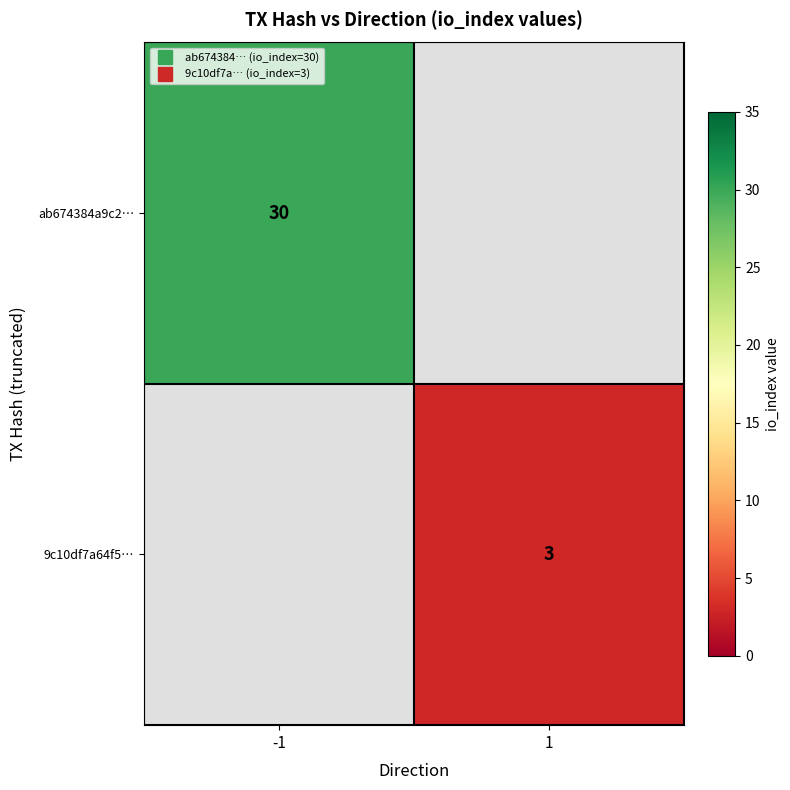

The 9c10df7a64f5… series shows 1.6 at 1. True or false?

False